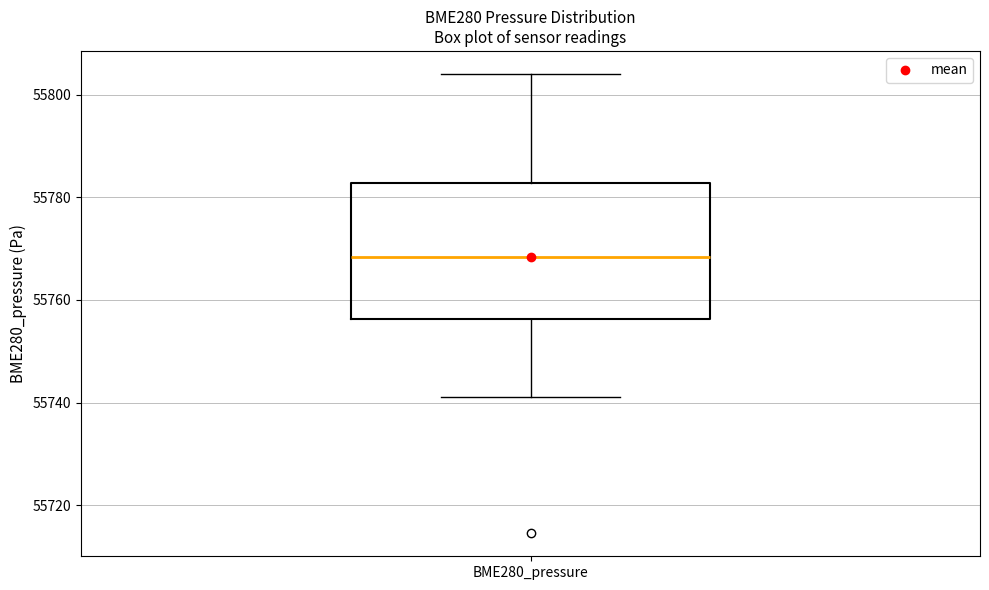

Transcribe this box plot: give where the median line is, the range the box spans, and where the two whiskers end, as read against the y-axis. The values are not printed on the chart, so give them approximately, as read against the axis.

median 55768, box 55756 to 55782, whiskers 55742 to 55804